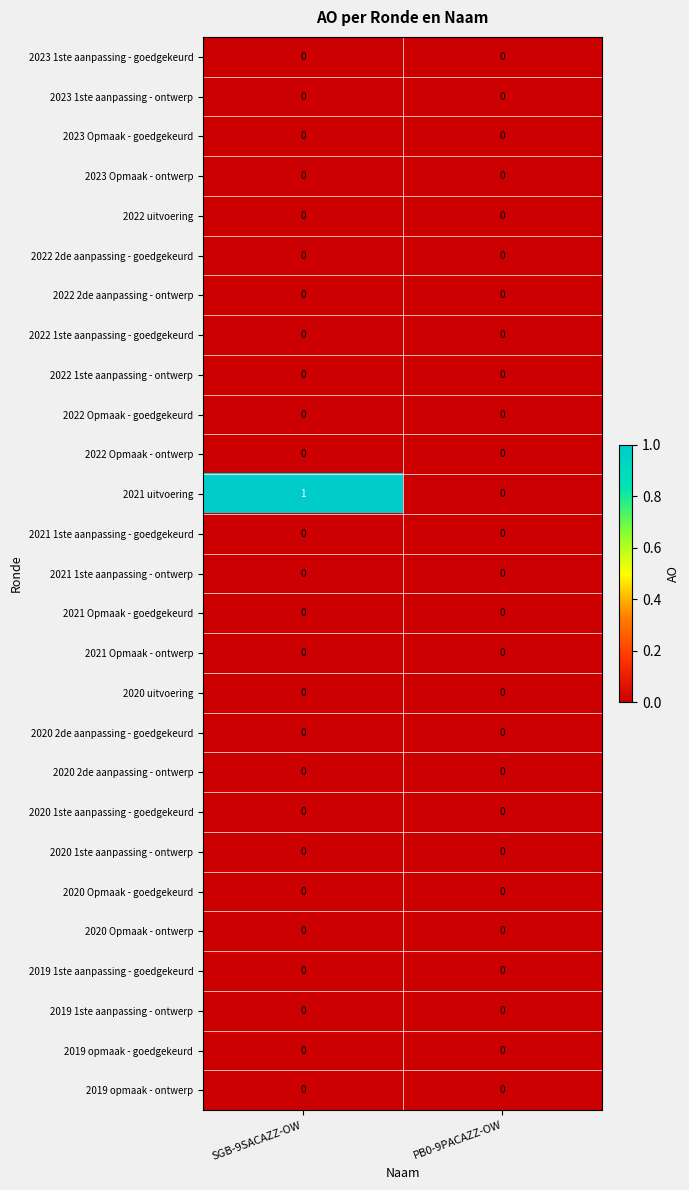

At which category is the sum across all series the highest?

SGB-9SACAZZ-OW